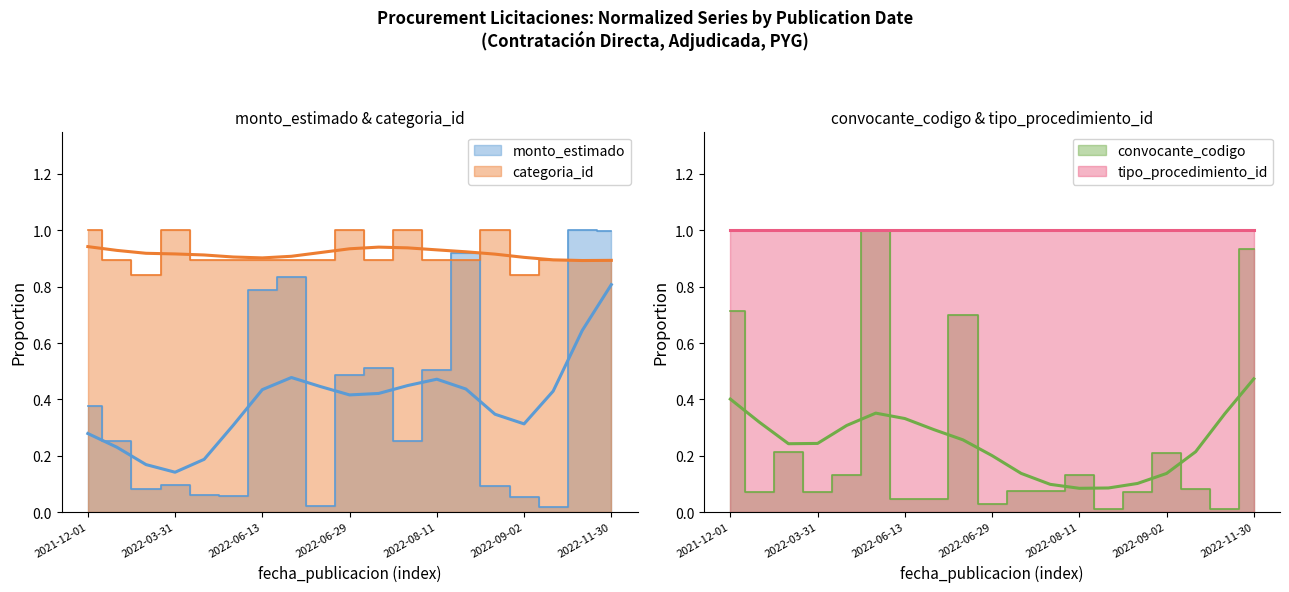

Between which two adjacent categories do monto_estimado and convocante_codigo first intersect?

2021-12-01 and 2021-12-06